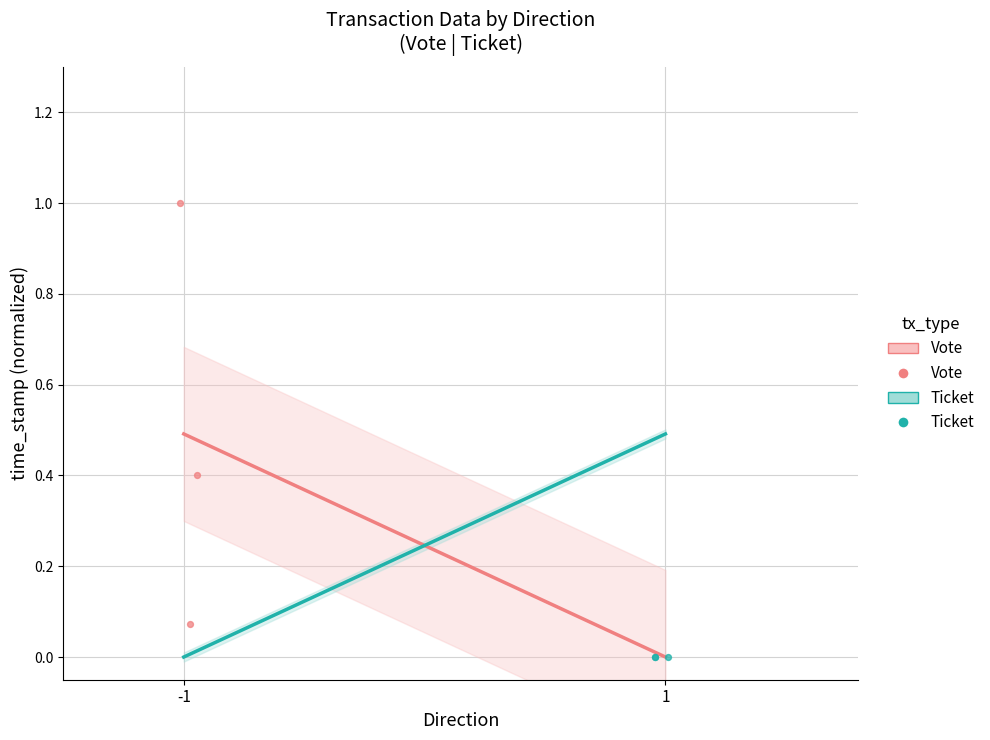

Between -1 and 1, which is larger?

-1